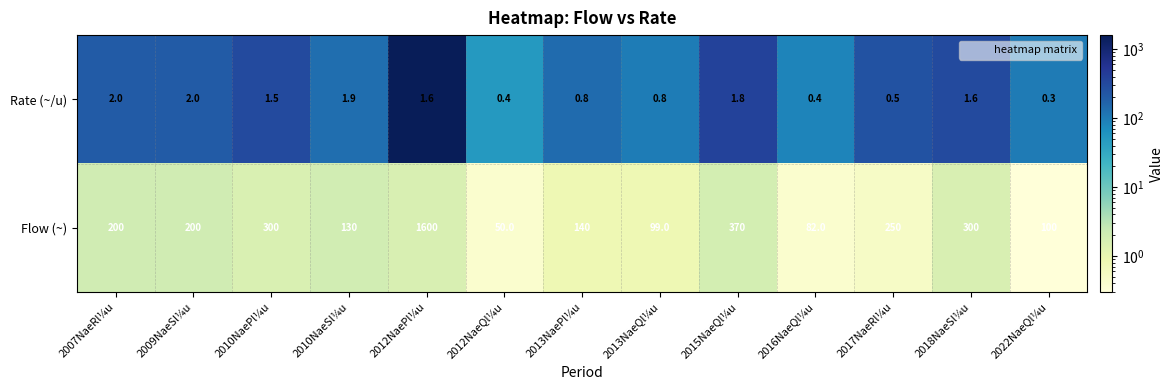

How many categories are shown in the chart?

13